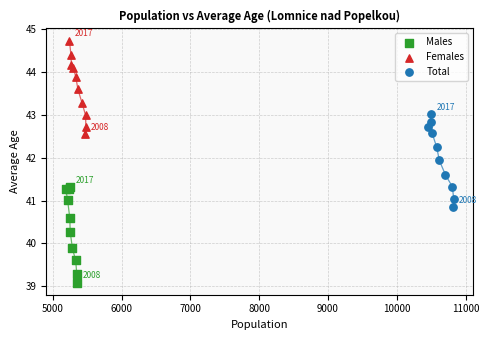

Which series contains the highest Y value?

Females